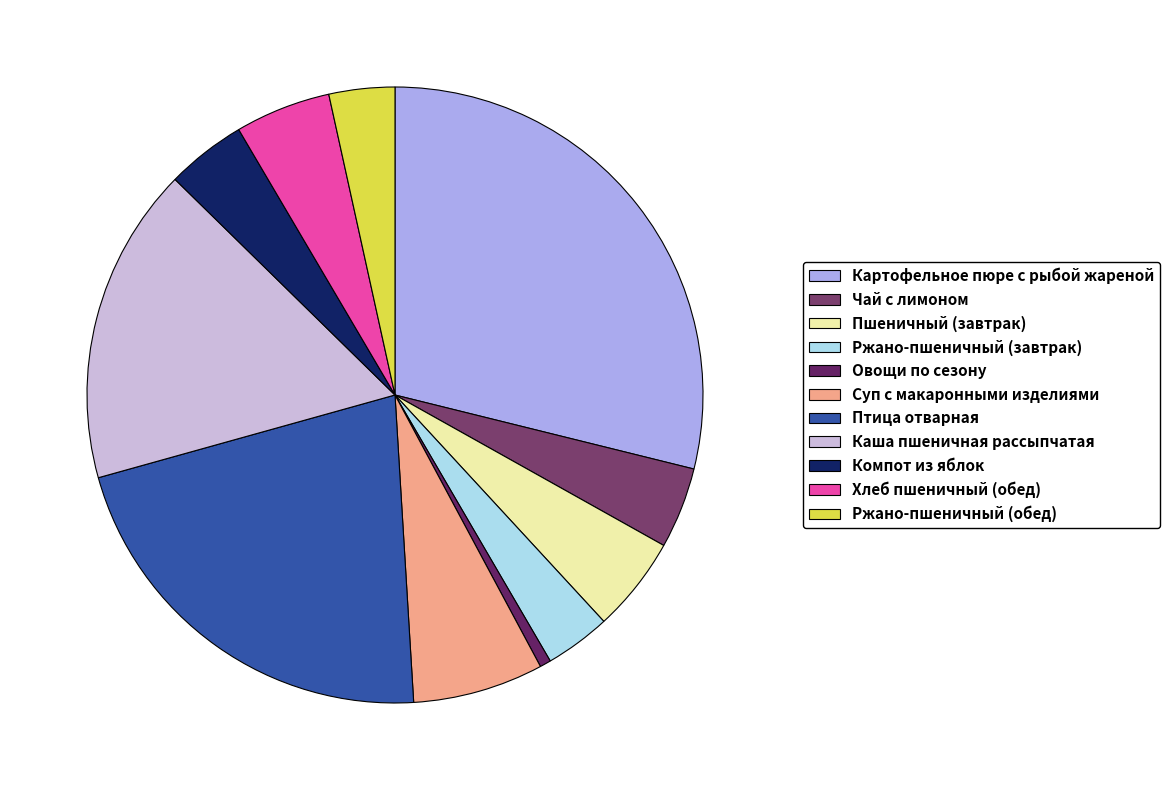

Which category has the smallest portion of the pie?

Овощи по сезону